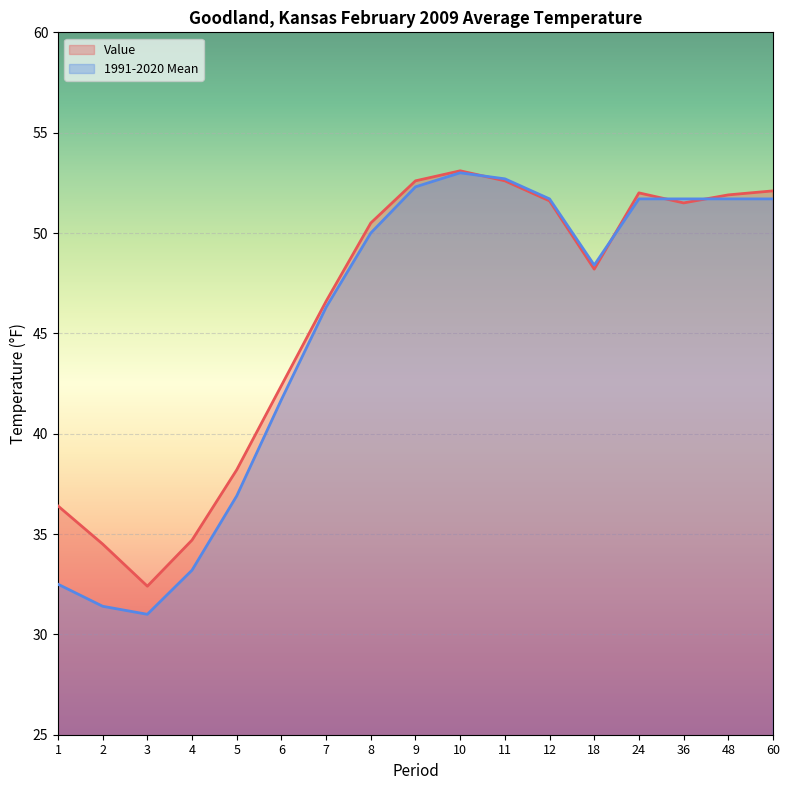

What is the total value across all series at 3?

63.4